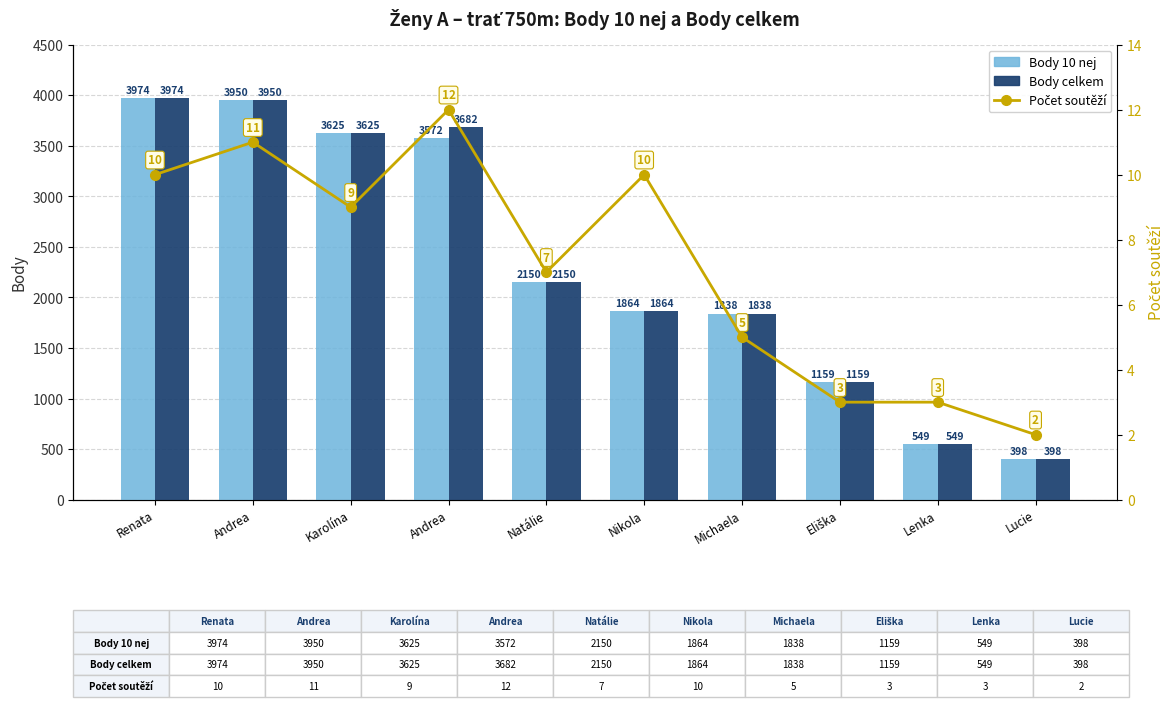

Which series has the largest total across all categories?

Body celkem